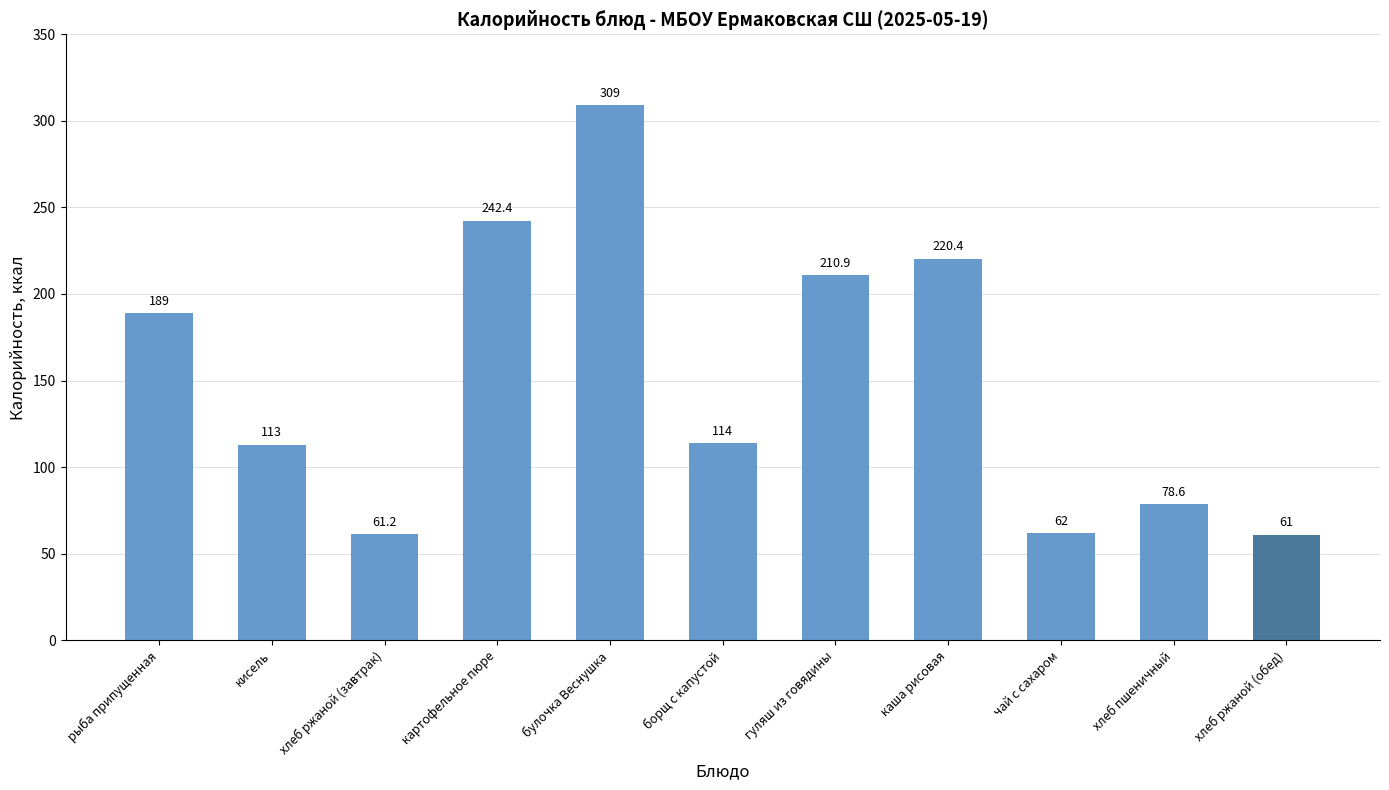

Is it true that the value at хлеб пшеничный is 34.6?

False